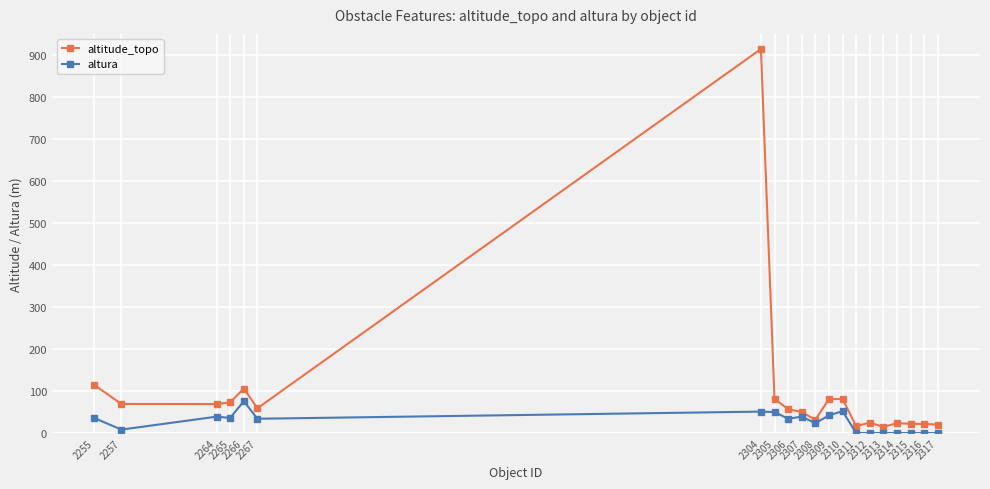

Which series has the widest spread of values?

altitude_topo